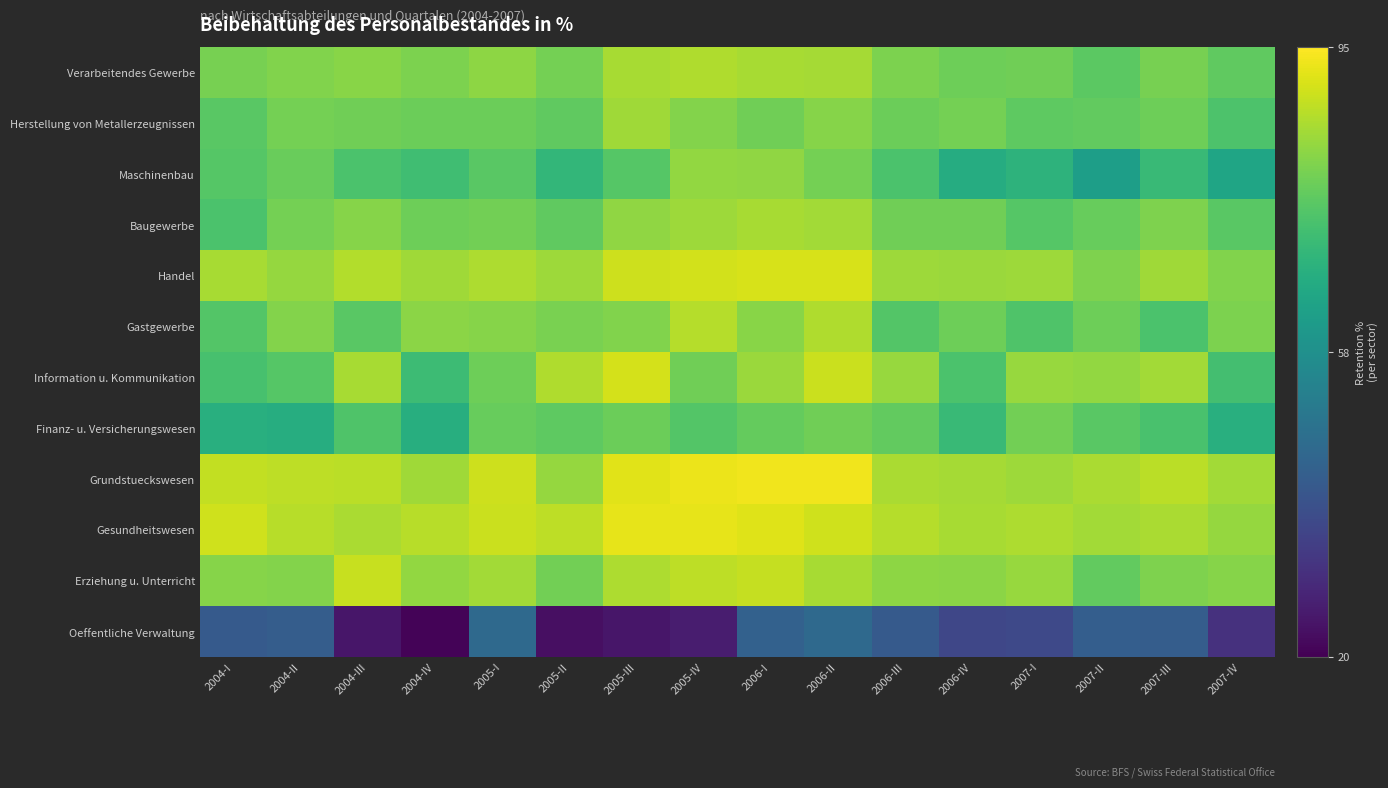

Reading left to right, what are all the values shown in this chart?

Verarbeitendes Gewerbe: 2004-I=79.7	2004-II=80.9	2004-III=81.7	2004-IV=80.1	2005-I=82.3	2005-II=79.2	2005-III=85.1	2005-IV=86.0	2006-I=85.2	2006-II=85.0	2006-III=80.3	2006-IV=78.5	2007-I=78.7	2007-II=76.2	2007-III=79.7	2007-IV=76.6
Herstellung von Metallerzeugnissen: 2004-I=75.8	2004-II=79.2	2004-III=78.9	2004-IV=78.0	2005-I=78.2	2005-II=76.7	2005-III=84.3	2005-IV=81.1	2006-I=78.7	2006-II=81.5	2006-III=78.3	2006-IV=79.4	2007-I=76.3	2007-II=77.1	2007-III=78.4	2007-IV=74.2
Maschinenbau: 2004-I=75.2	2004-II=78.0	2004-III=73.9	2004-IV=71.9	2005-I=75.8	2005-II=69.8	2005-III=75.4	2005-IV=82.8	2006-I=82.5	2006-II=79.5	2006-III=73.8	2006-IV=66.5	2007-I=68.6	2007-II=62.0	2007-III=70.9	2007-IV=64.1
Baugewerbe: 2004-I=73.7	2004-II=79.2	2004-III=81.4	2004-IV=78.3	2005-I=79.1	2005-II=76.7	2005-III=82.6	2005-IV=84.1	2006-I=85.2	2006-II=84.5	2006-III=78.8	2006-IV=78.7	2007-I=75.1	2007-II=77.5	2007-III=80.6	2007-IV=75.9
Handel: 2004-I=85.2	2004-II=83.1	2004-III=86.3	2004-IV=84.2	2005-I=85.7	2005-II=83.9	2005-III=89.3	2005-IV=89.8	2006-I=90.5	2006-II=90.6	2006-III=84.0	2006-IV=83.7	2007-I=84.0	2007-II=80.5	2007-III=84.3	2007-IV=80.9
Gastgewerbe: 2004-I=74.9	2004-II=81.1	2004-III=75.9	2004-IV=82.0	2005-I=81.4	2005-II=79.8	2005-III=80.9	2005-IV=86.6	2006-I=81.6	2006-II=86.2	2006-III=75.0	2006-IV=78.4	2007-I=74.3	2007-II=78.3	2007-III=73.8	2007-IV=80.2
Information u. Kommunikation: 2004-I=73.1	2004-II=75.3	2004-III=85.2	2004-IV=71.3	2005-I=78.3	2005-II=86.0	2005-III=90.1	2005-IV=78.8	2006-I=83.7	2006-II=89.1	2006-III=83.4	2006-IV=73.7	2007-I=83.5	2007-II=82.8	2007-III=84.5	2007-IV=72.6
Finanz- u. Versicherungswesen: 2004-I=67.4	2004-II=66.7	2004-III=74.5	2004-IV=66.9	2005-I=77.5	2005-II=76.3	2005-III=78.3	2005-IV=74.8	2006-I=77.2	2006-II=78.6	2006-III=76.8	2006-IV=70.8	2007-I=79.2	2007-II=75.8	2007-III=73.4	2007-IV=67.4
Grundstueckswesen: 2004-I=88.2	2004-II=87.5	2004-III=87.2	2004-IV=84.4	2005-I=89.3	2005-II=83.2	2005-III=91.5	2005-IV=92.7	2006-I=93.5	2006-II=93.3	2006-III=85.6	2006-IV=84.8	2007-I=84.0	2007-II=85.6	2007-III=87.3	2007-IV=84.7
Gesundheitswesen: 2004-I=89.6	2004-II=87.0	2004-III=85.5	2004-IV=87.0	2005-I=89.0	2005-II=87.4	2005-III=92.1	2005-IV=92.3	2006-I=91.3	2006-II=89.7	2006-III=86.7	2006-IV=85.2	2007-I=85.8	2007-II=84.5	2007-III=85.6	2007-IV=83.0
Erziehung u. Unterricht: 2004-I=81.4	2004-II=81.0	2004-III=88.6	2004-IV=82.7	2005-I=84.5	2005-II=79.1	2005-III=85.9	2005-IV=87.5	2006-I=88.4	2006-II=85.1	2006-III=82.2	2006-IV=82.0	2007-I=83.6	2007-II=76.9	2007-III=80.6	2007-IV=81.3
Oeffentliche Verwaltung: 2004-I=41.1	2004-II=42.2	2004-III=24.6	2004-IV=20.7	2005-I=45.5	2005-II=23.0	2005-III=24.5	2005-IV=26.0	2006-I=43.3	2006-II=45.6	2006-III=41.2	2006-IV=36.1	2007-I=36.5	2007-II=42.5	2007-III=42.0	2007-IV=30.8